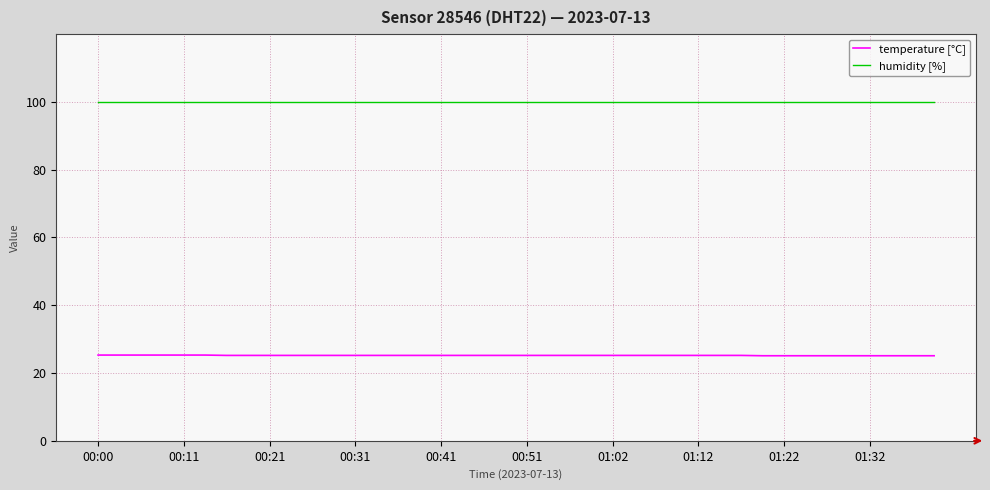

Which series has the largest total across all categories?

humidity [%]